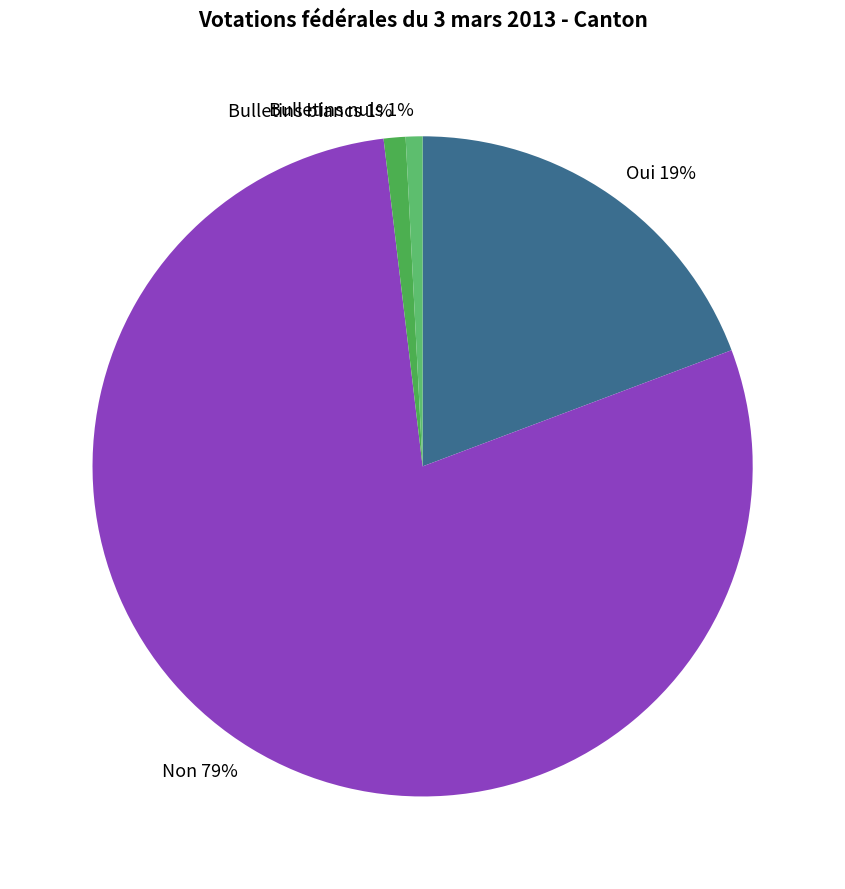

What is the majority slice?

Non